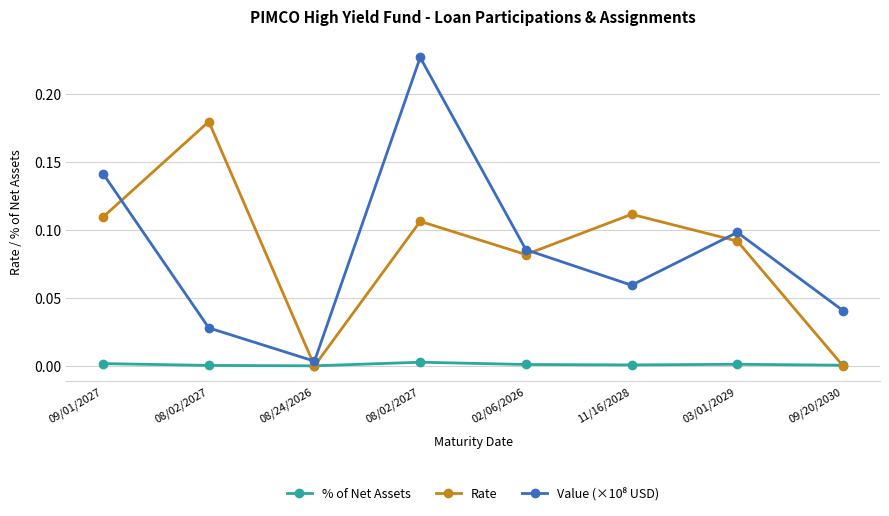

Does the chart have visible grid lines?

Yes